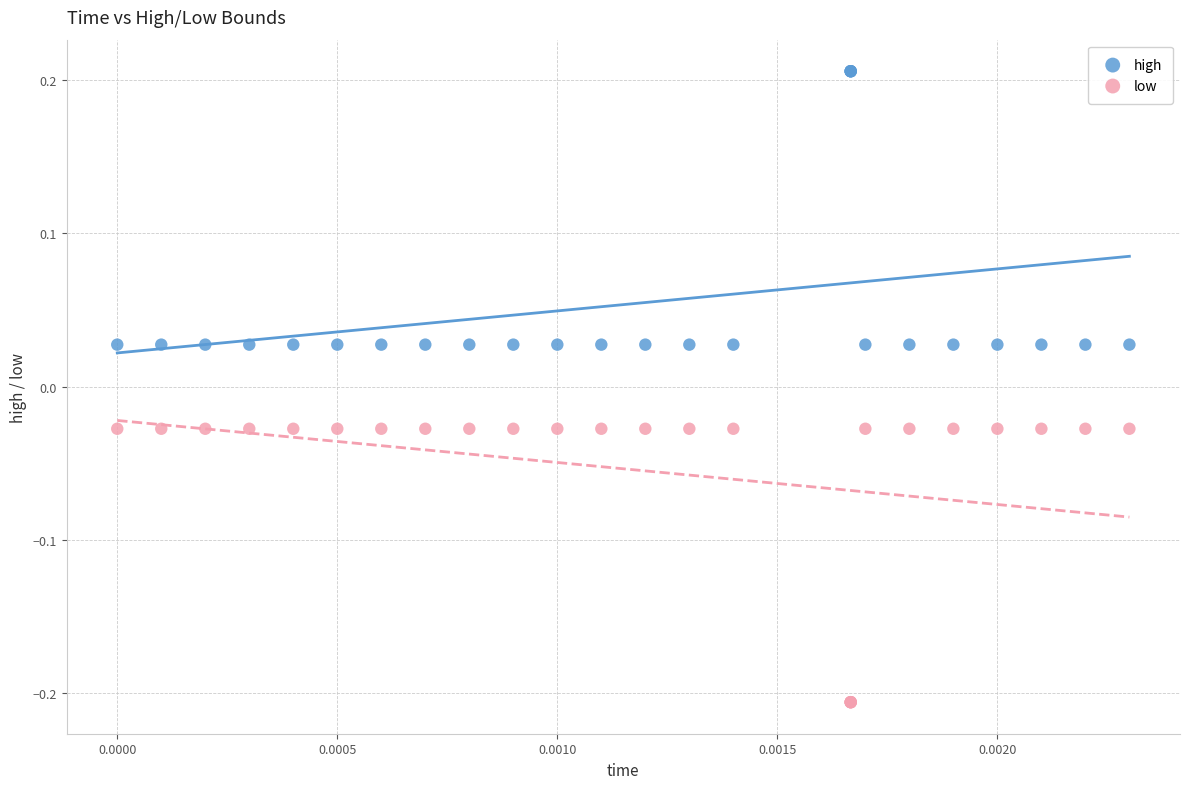

Which series contains the highest Y value?

high